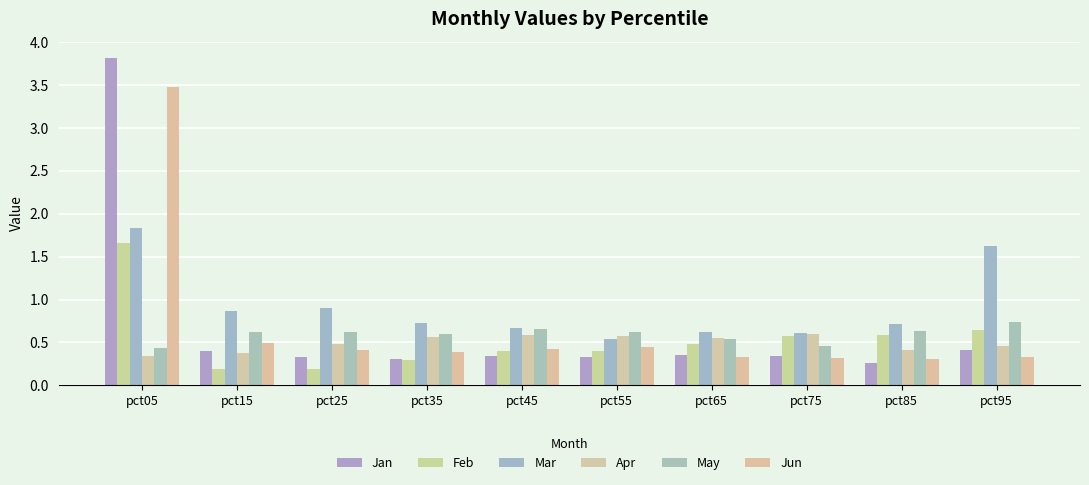

Reading right to left, what are all the values shown in this chart?

Jan: pct95=0.4	pct85=0.3	pct75=0.3	pct65=0.4	pct55=0.3	pct45=0.3	pct35=0.3	pct25=0.3	pct15=0.4	pct05=3.8
Feb: pct95=0.6	pct85=0.6	pct75=0.6	pct65=0.5	pct55=0.4	pct45=0.4	pct35=0.3	pct25=0.2	pct15=0.2	pct05=1.7
Mar: pct95=1.6	pct85=0.7	pct75=0.6	pct65=0.6	pct55=0.5	pct45=0.7	pct35=0.7	pct25=0.9	pct15=0.9	pct05=1.8
Apr: pct95=0.5	pct85=0.4	pct75=0.6	pct65=0.6	pct55=0.6	pct45=0.6	pct35=0.6	pct25=0.5	pct15=0.4	pct05=0.3
May: pct95=0.7	pct85=0.6	pct75=0.5	pct65=0.5	pct55=0.6	pct45=0.7	pct35=0.6	pct25=0.6	pct15=0.6	pct05=0.4
Jun: pct95=0.3	pct85=0.3	pct75=0.3	pct65=0.3	pct55=0.5	pct45=0.4	pct35=0.4	pct25=0.4	pct15=0.5	pct05=3.5